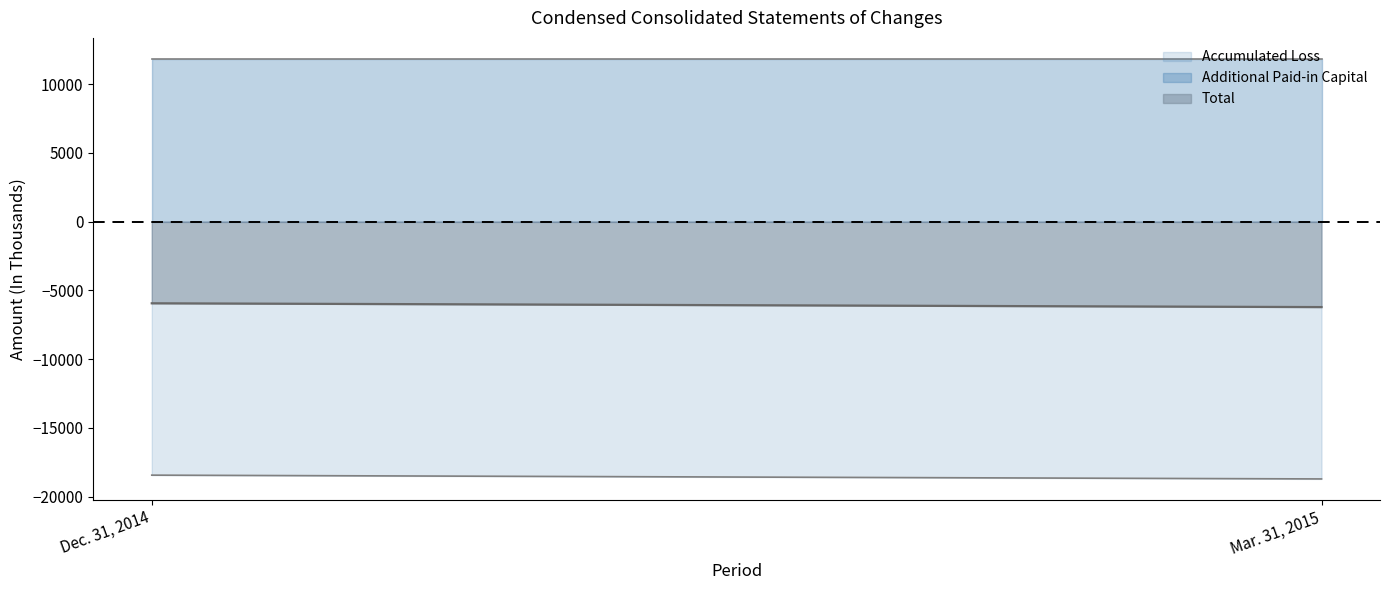

Which category has the lowest value in the Total series?

Mar. 31, 2015